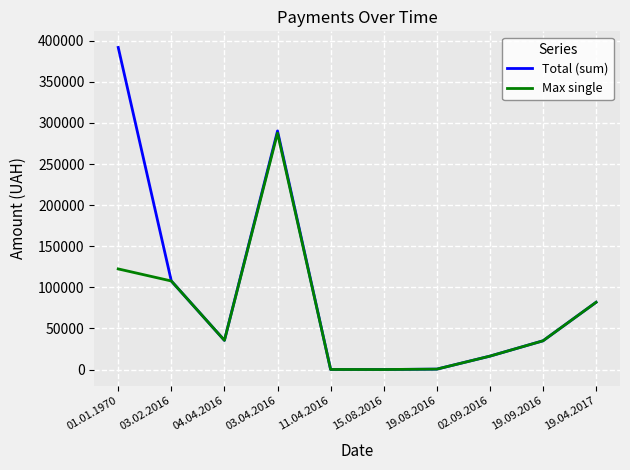

The value of Max single at 11.04.2016 is 80.6. True or false?

True